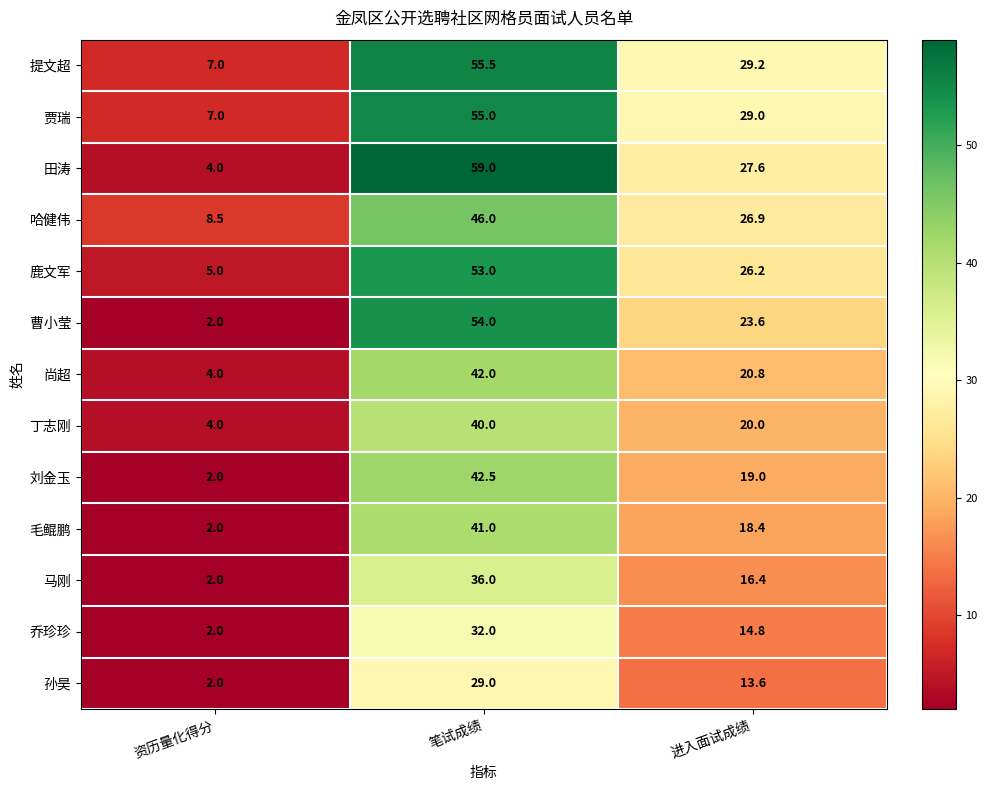

Rank the series at 笔试成绩 from lowest to highest value.

孙昊, 乔珍珍, 马刚, 丁志刚, 毛鲲鹏, 尚超, 刘金玉, 哈健伟, 鹿文军, 曹小莹, 贾瑞, 提文超, 田涛